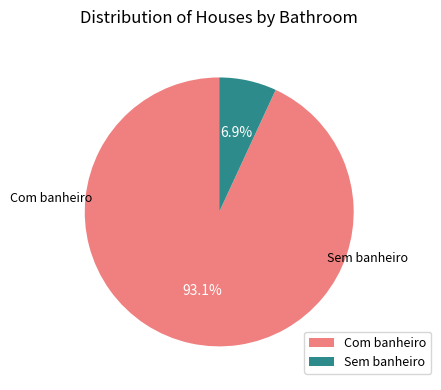

Which slice is the largest?

Com banheiro